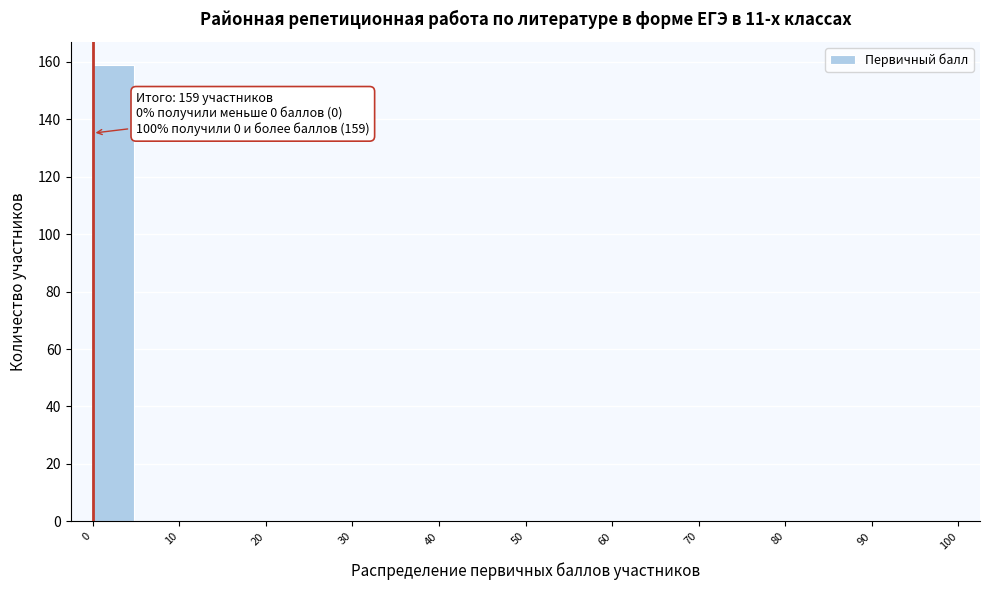

Which range on the x-axis has the tallest bar?

0 to 5